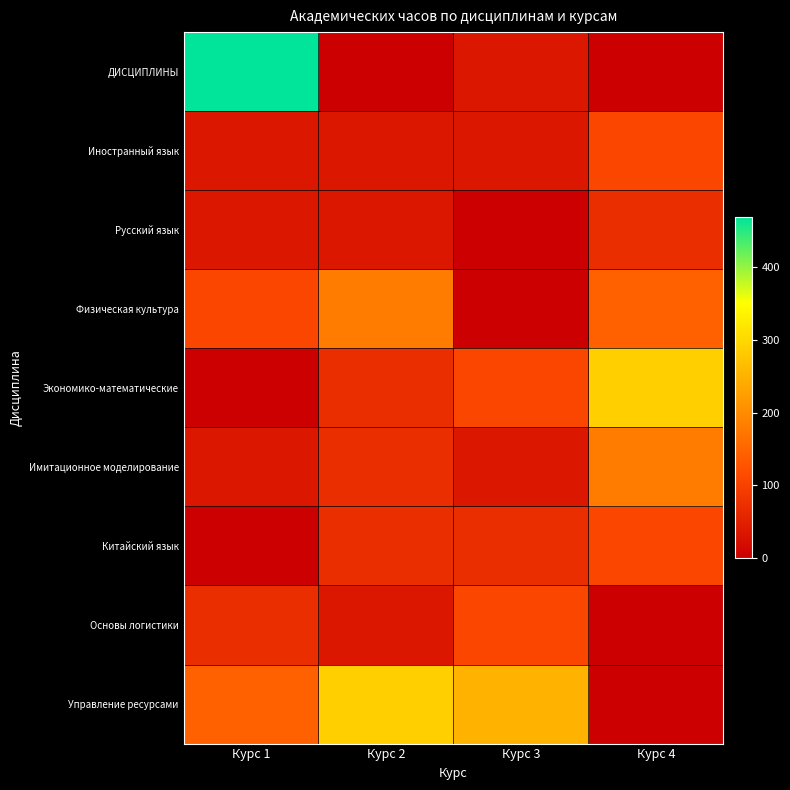

How many series are shown in this chart?

9